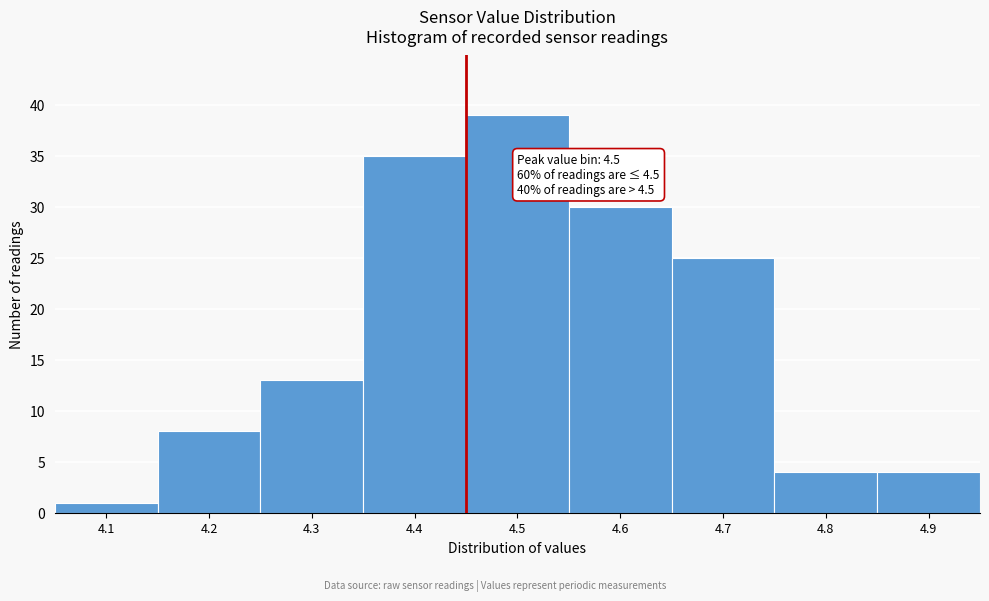

Reading left to right, what are all the values shown in this chart?

1	8	13	35	39	30	25	4	4